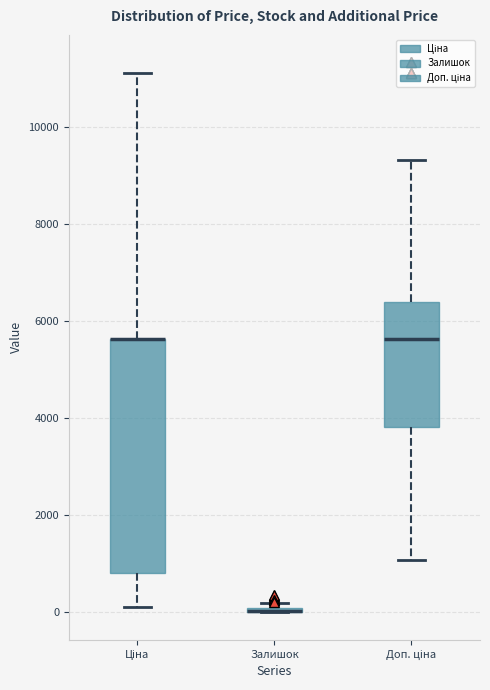

Which box is the tallest, from its lower edge to its upper edge?

Ціна